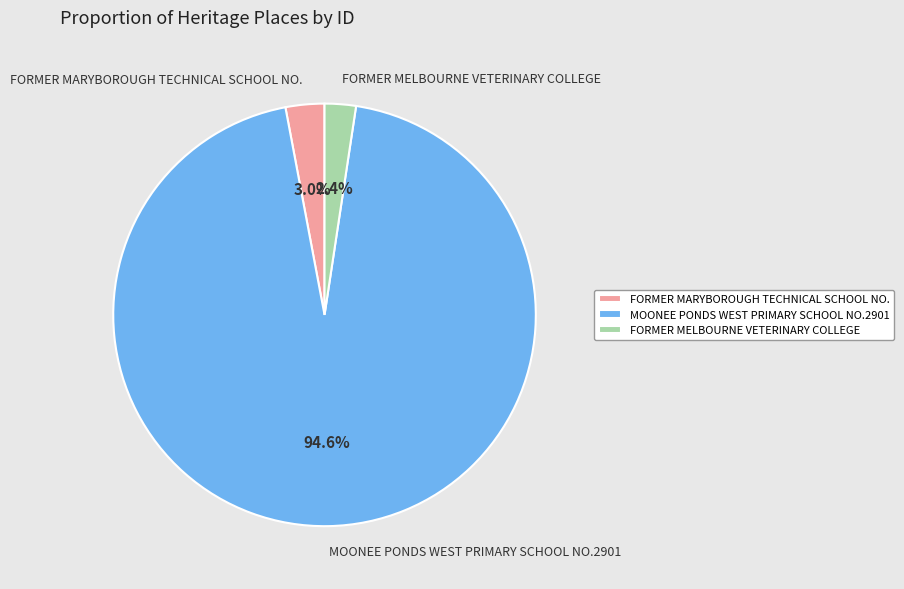

Is it true that FORMER MARYBOROUGH TECHNICAL SCHOOL NO. is 3% of the pie?

True